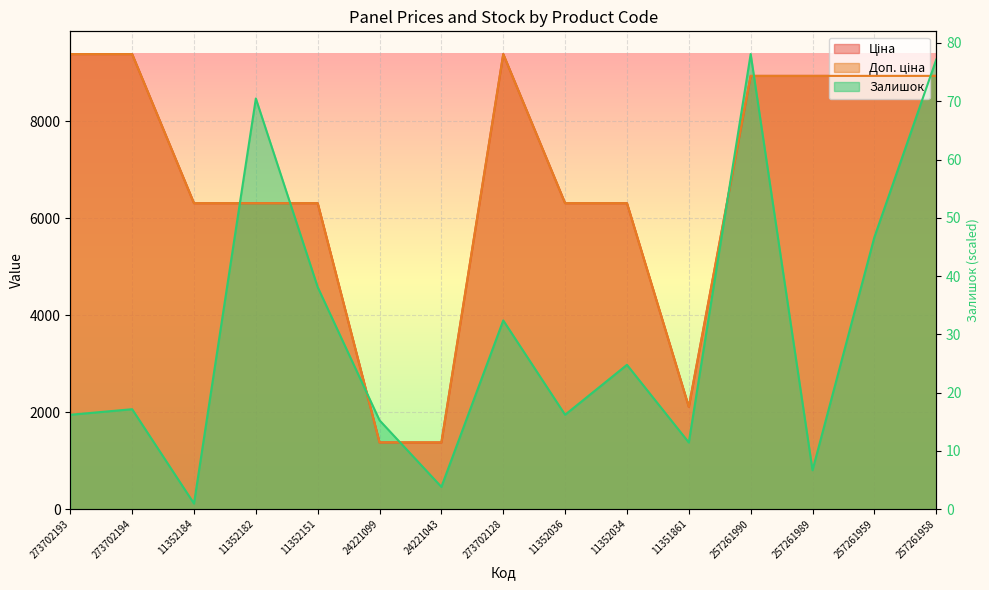

True or false: Доп. ціна and Ціна intersect in this chart.

False